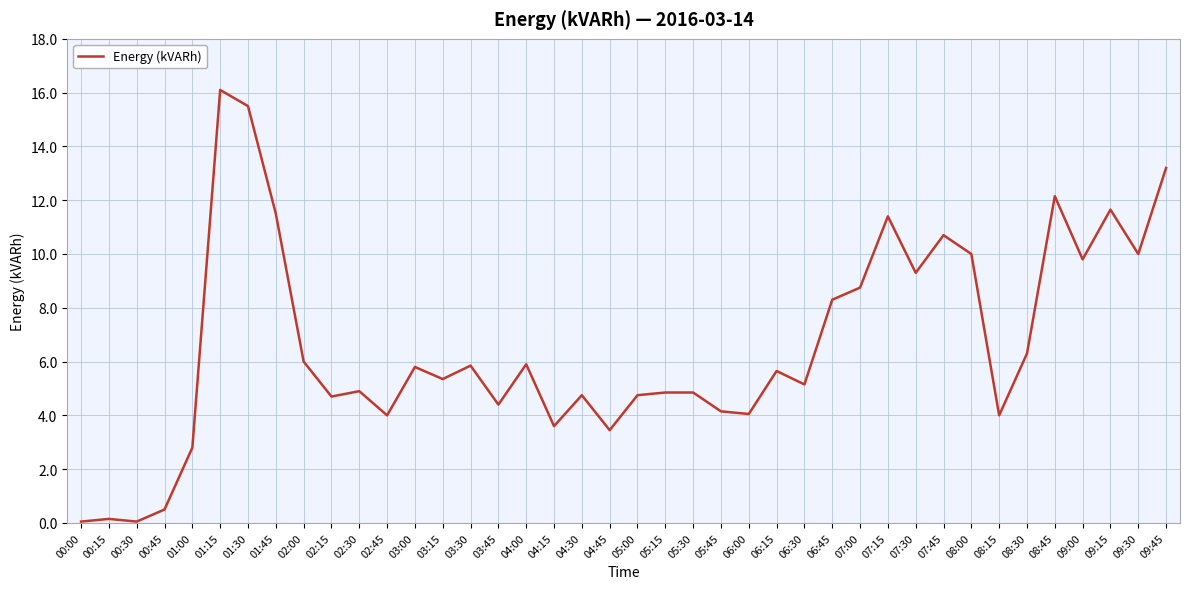

What is the approximate value at 00:45?

0.5